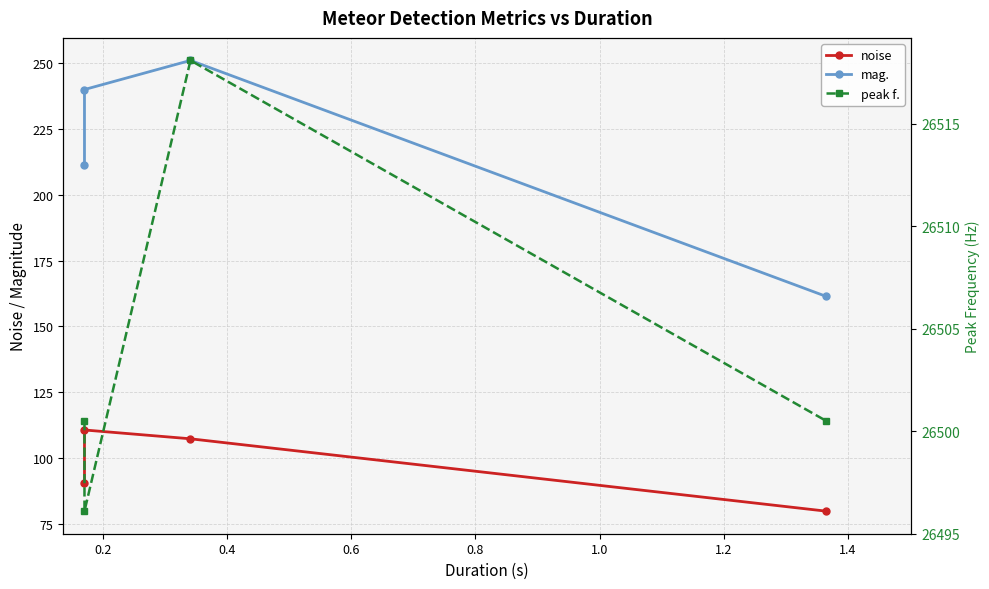

The noise series shows 160.4 at 0.2. True or false?

False